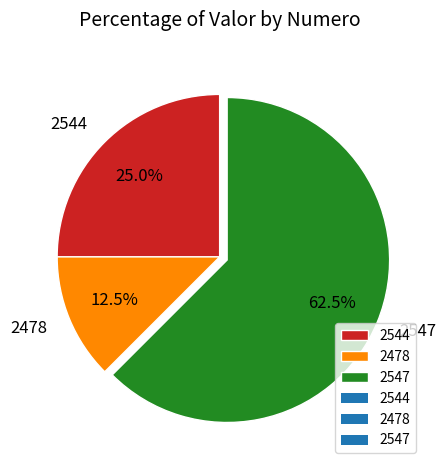

What percentage do 2547 and 2478 together represent?

75.0%